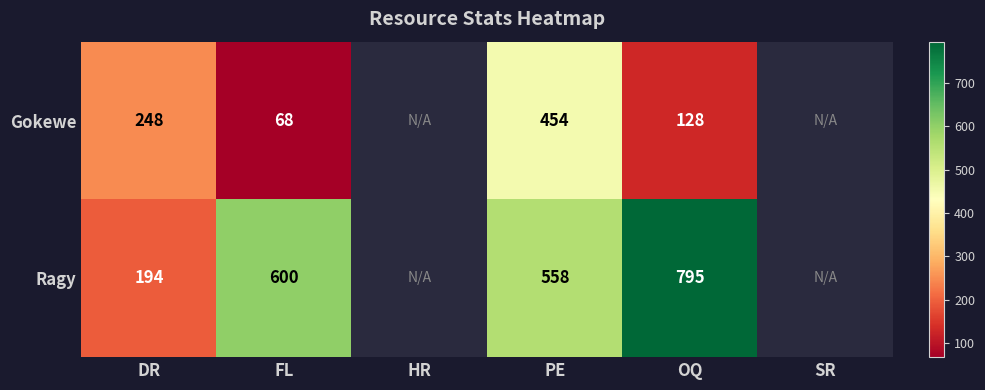

What is the minimum value shown in the chart?

68.0